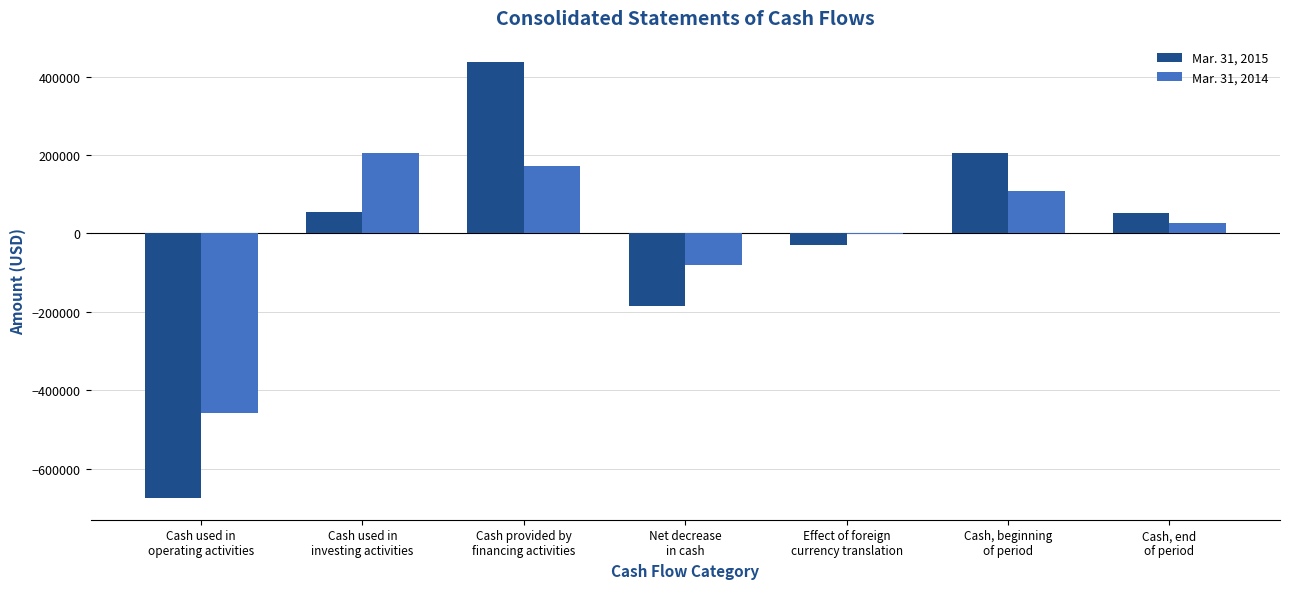

Count the number of data series in this chart.

2